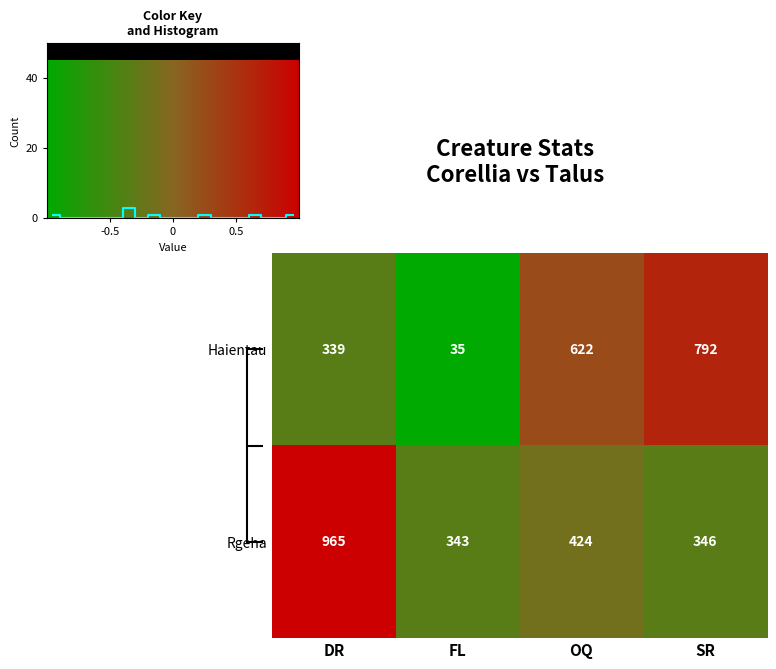

Where is Rgeha nearest to the value 654?

OQ